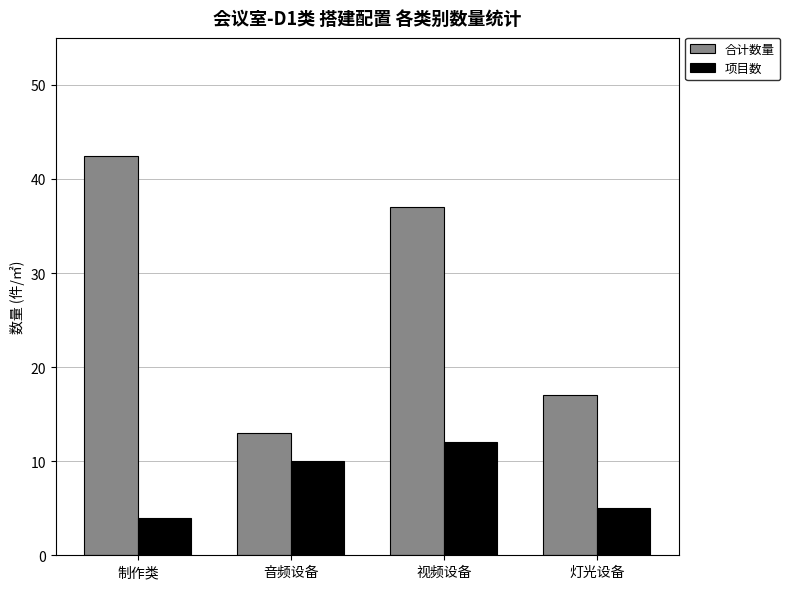

List the series in order of their peak value, lowest first.

项目数, 合计数量